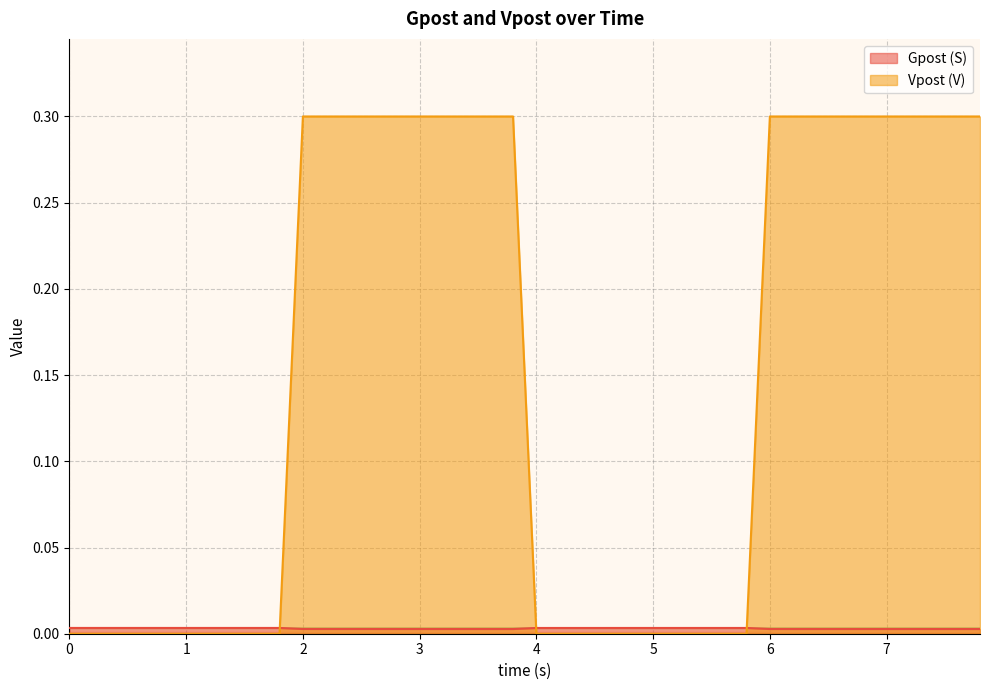

At which category does the chart reach its peak across all series?

2.0